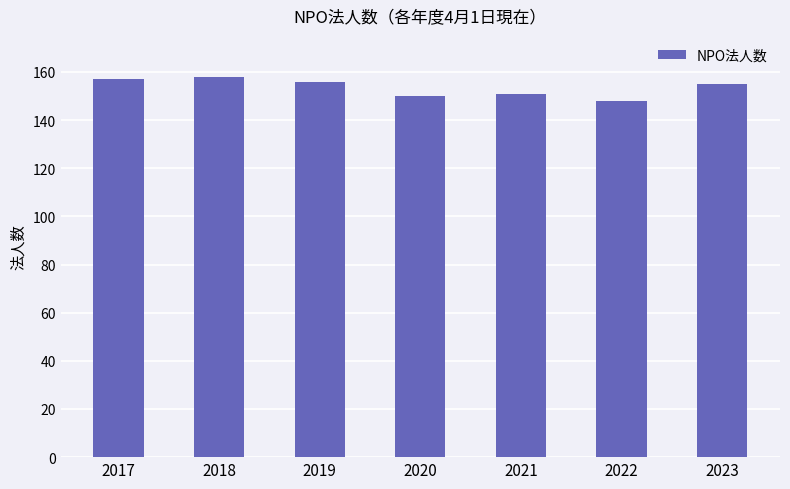

What is the ratio of the value at 2023 to the value at 2017?

1.0